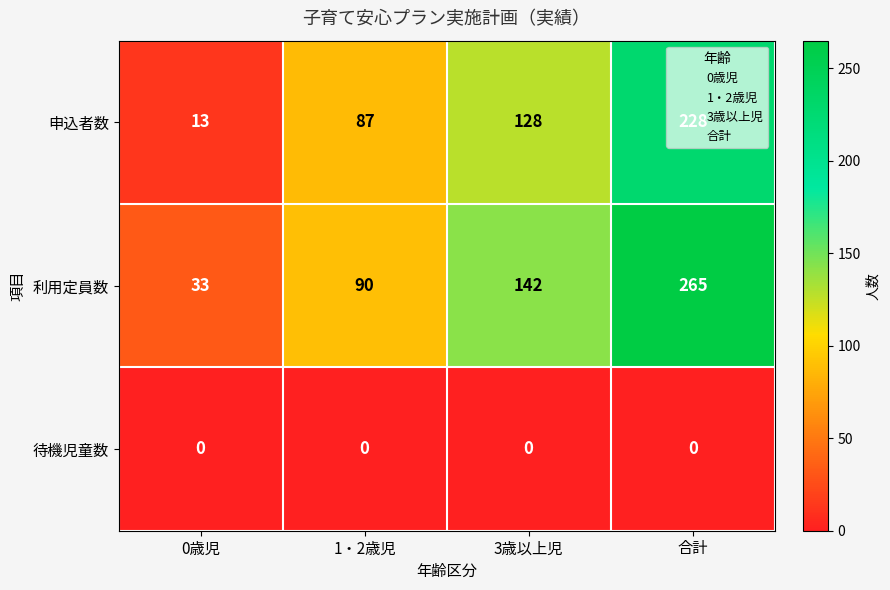

At how many categories does at least one series exceed 200?

1